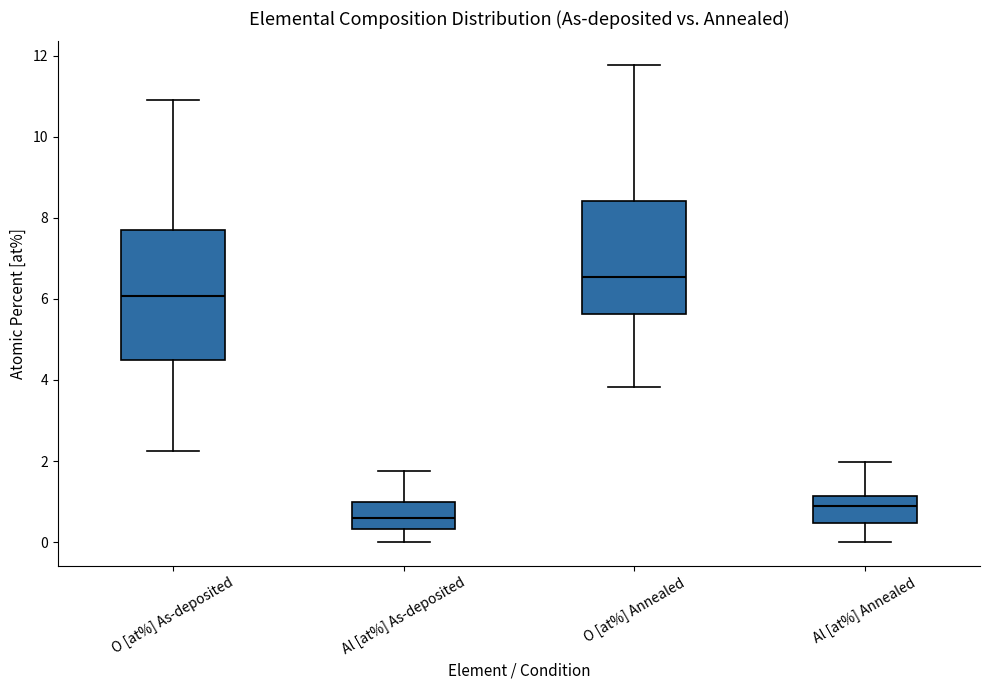

Reading left to right, read every box against the y-axis: the position of its median line, the range the box covers, and the ends of its whiskers. The values are not printed on the chart, so give them approximately, as read against the axis.

O [at%] As-deposited: median 6.0, box 4.6 to 7.6, whiskers 2.2 to 11.0
Al [at%] As-deposited: median 0.6, box 0.4 to 1.0, whiskers 0.0 to 1.8
O [at%] Annealed: median 6.6, box 5.6 to 8.4, whiskers 3.8 to 11.8
Al [at%] Annealed: median 0.8, box 0.4 to 1.2, whiskers 0.0 to 2.0